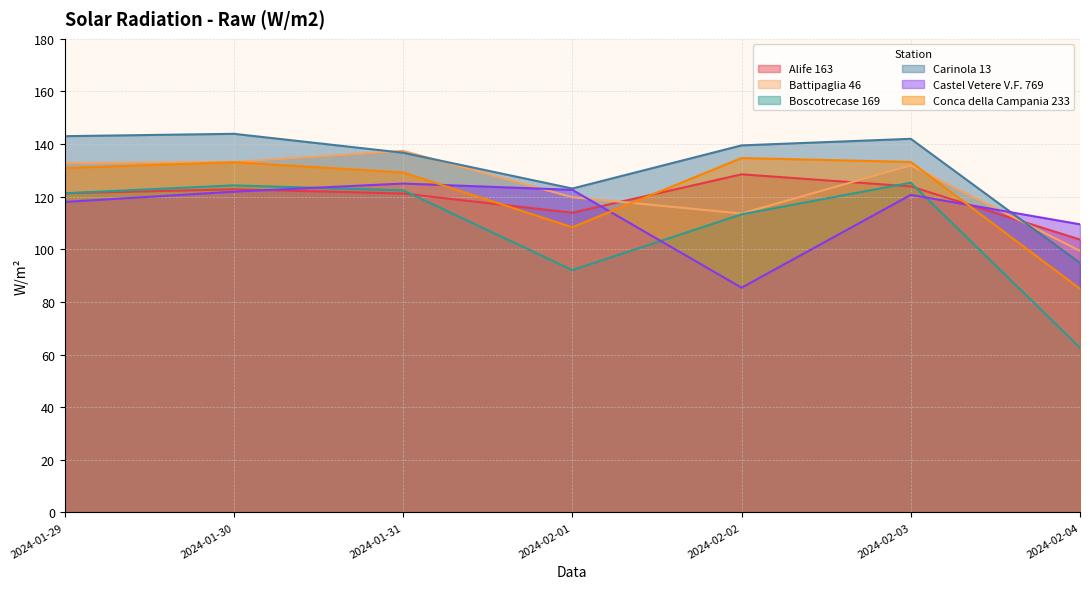

The value of Carinola 13 at 2024-01-29 is 143.0. True or false?

True